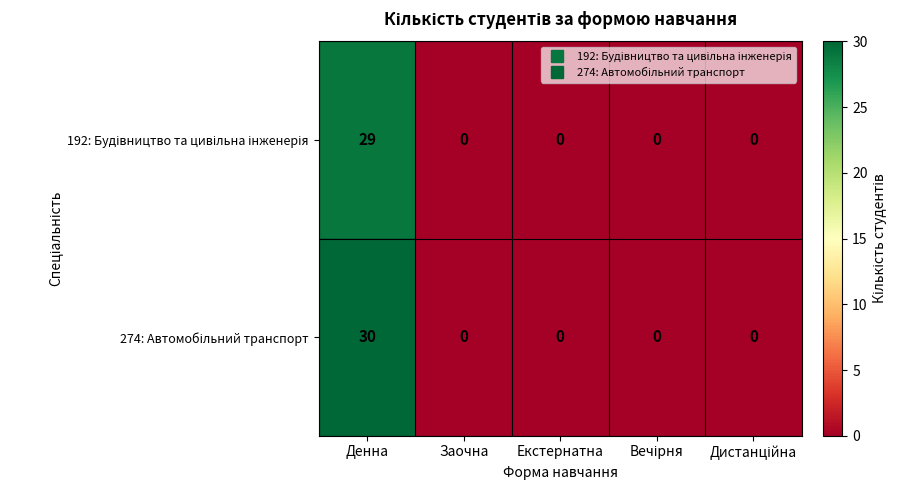

What is the greatest value displayed?

30